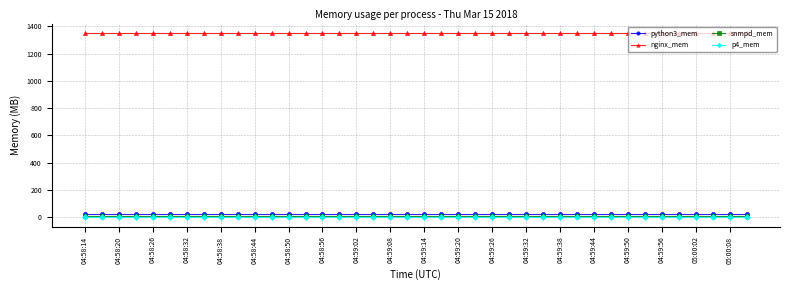

True or false: python3_mem and p4_mem intersect in this chart.

False